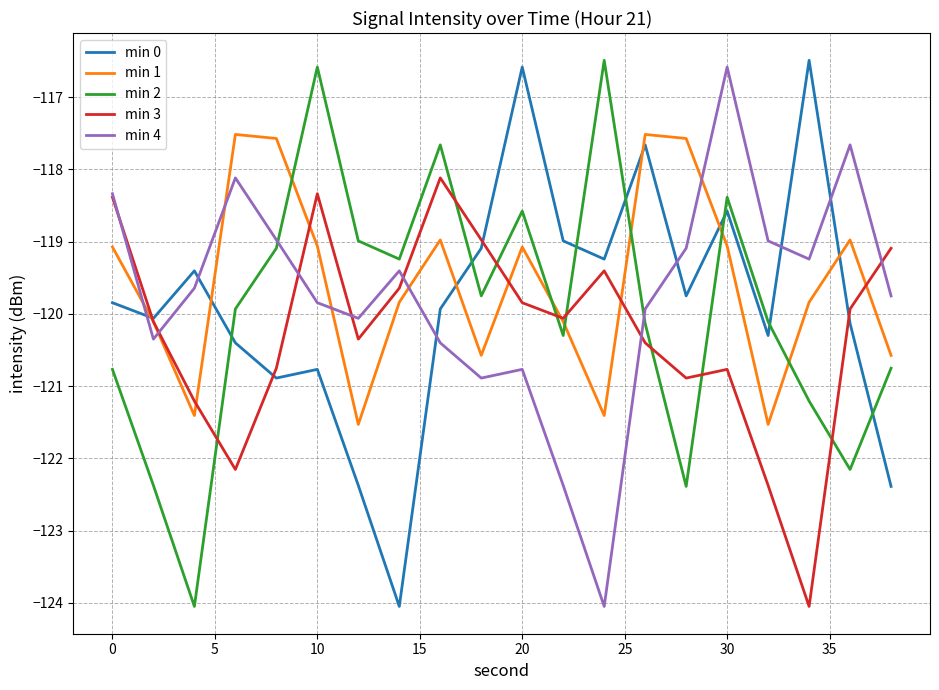

True or false: min 4 and min 2 intersect in this chart.

True